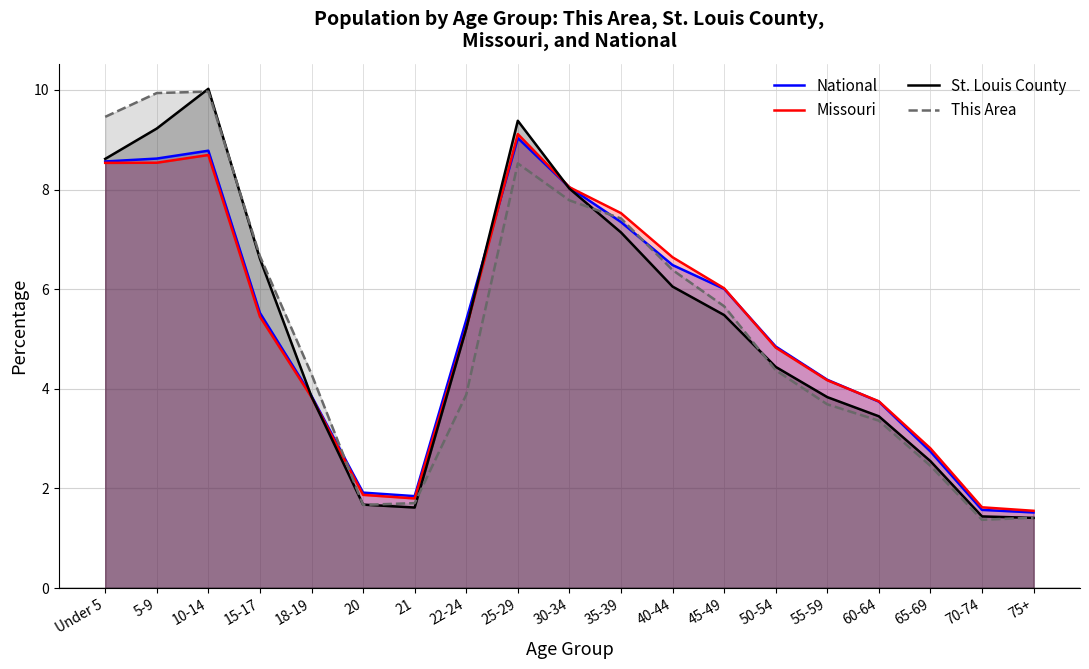

Reading left to right, extract all data points from this chart.

National: Under 5=8.6	5-9=8.6	10-14=8.8	15-17=5.5	18-19=3.9	20=1.9	21=1.8	22-24=5.4	25-29=9.0	30-34=8.0	35-39=7.3	40-44=6.5	45-49=6.0	50-54=4.8	55-59=4.2	60-64=3.7	65-69=2.7	70-74=1.6	75+=1.5
Missouri: Under 5=8.5	5-9=8.5	10-14=8.7	15-17=5.4	18-19=3.8	20=1.9	21=1.8	22-24=5.2	25-29=9.1	30-34=8.0	35-39=7.5	40-44=6.6	45-49=6.0	50-54=4.8	55-59=4.2	60-64=3.7	65-69=2.8	70-74=1.6	75+=1.6
St. Louis County: Under 5=8.6	5-9=9.2	10-14=10.0	15-17=6.6	18-19=3.8	20=1.7	21=1.6	22-24=5.2	25-29=9.4	30-34=8.0	35-39=7.1	40-44=6.1	45-49=5.5	50-54=4.4	55-59=3.8	60-64=3.4	65-69=2.5	70-74=1.4	75+=1.4
This Area: Under 5=9.5	5-9=9.9	10-14=10.0	15-17=6.7	18-19=4.3	20=1.7	21=1.7	22-24=3.9	25-29=8.5	30-34=7.8	35-39=7.4	40-44=6.4	45-49=5.7	50-54=4.4	55-59=3.7	60-64=3.4	65-69=2.5	70-74=1.4	75+=1.4